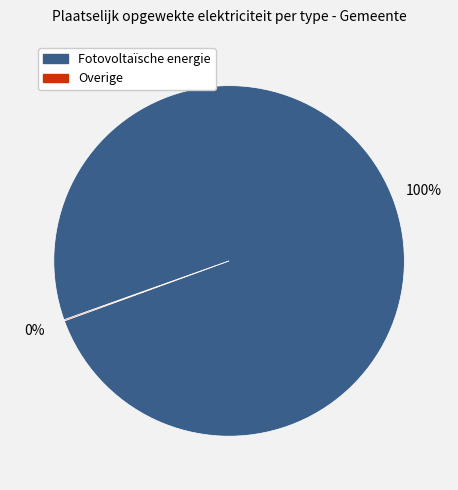

To the nearest percent, what portion does Fotovoltaïsche energie represent?

100%